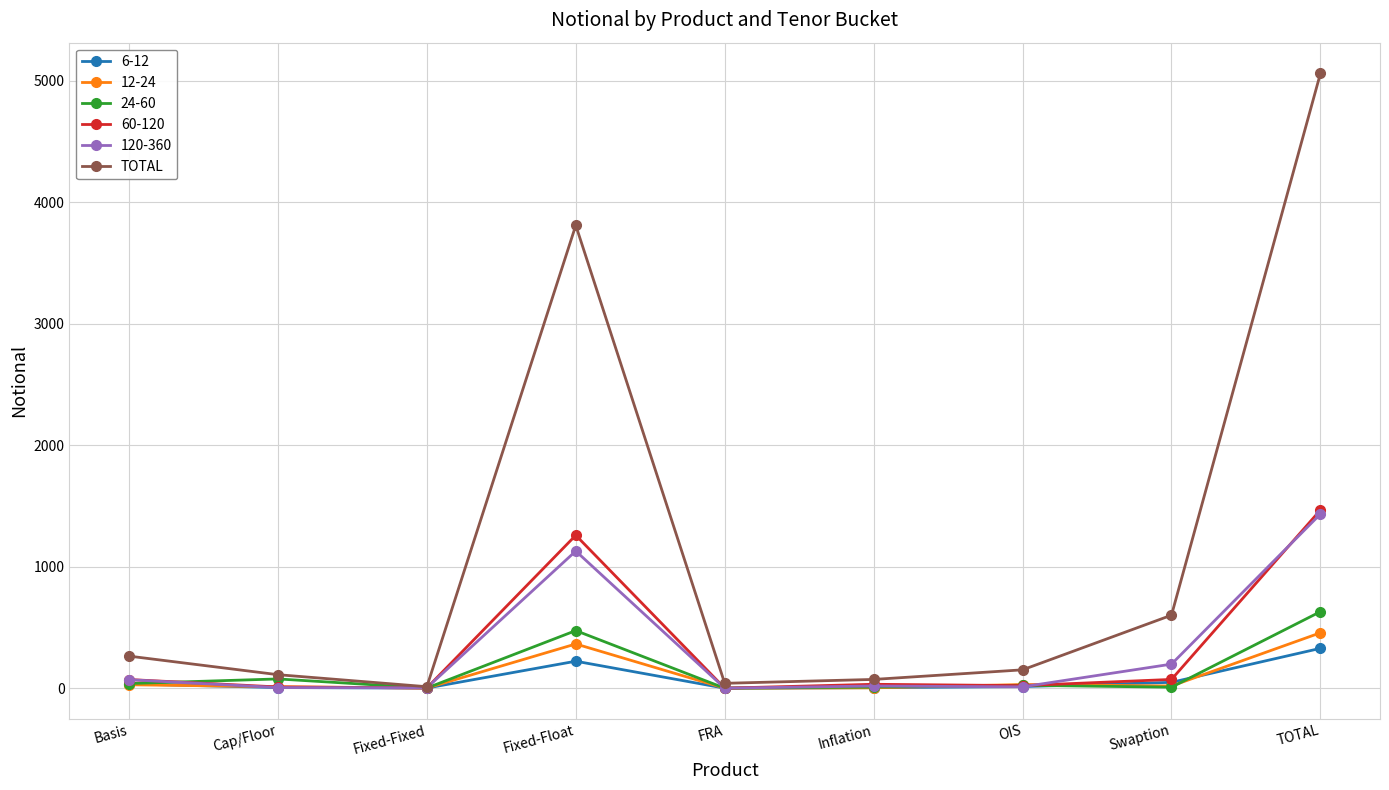

What is the label of the 9th point from the right?

Basis